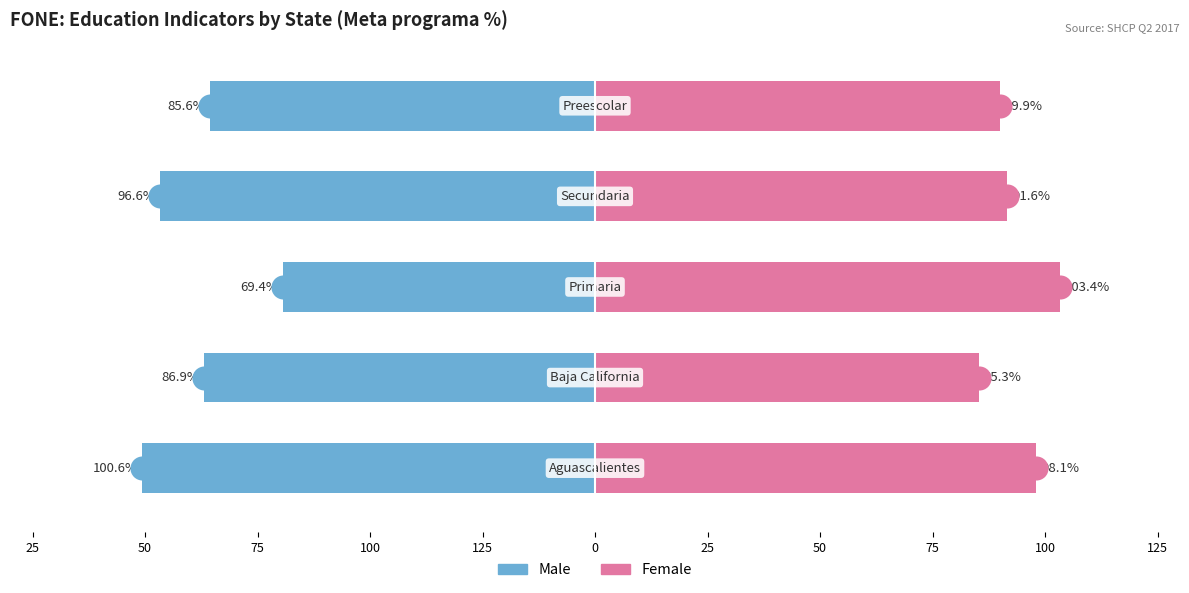

What are all the series names shown in the legend?

Male, Female